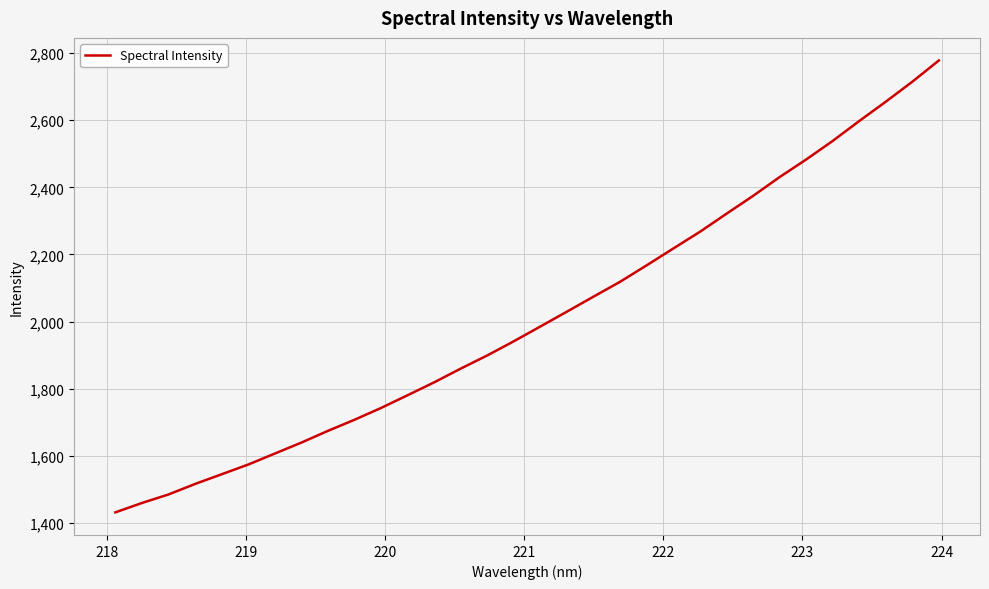

What is the difference between the maximum and minimum values?

1346.4